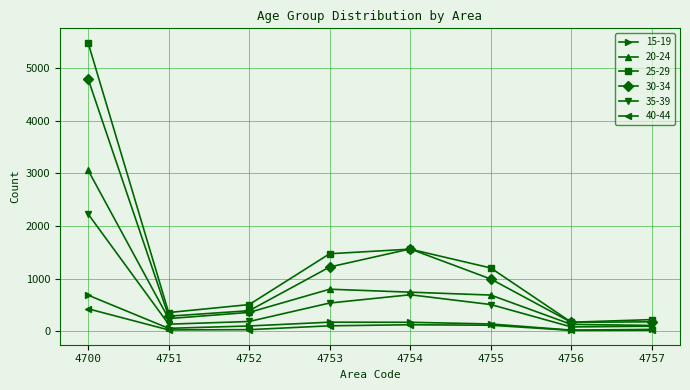

How many distinct data groups are displayed?

6